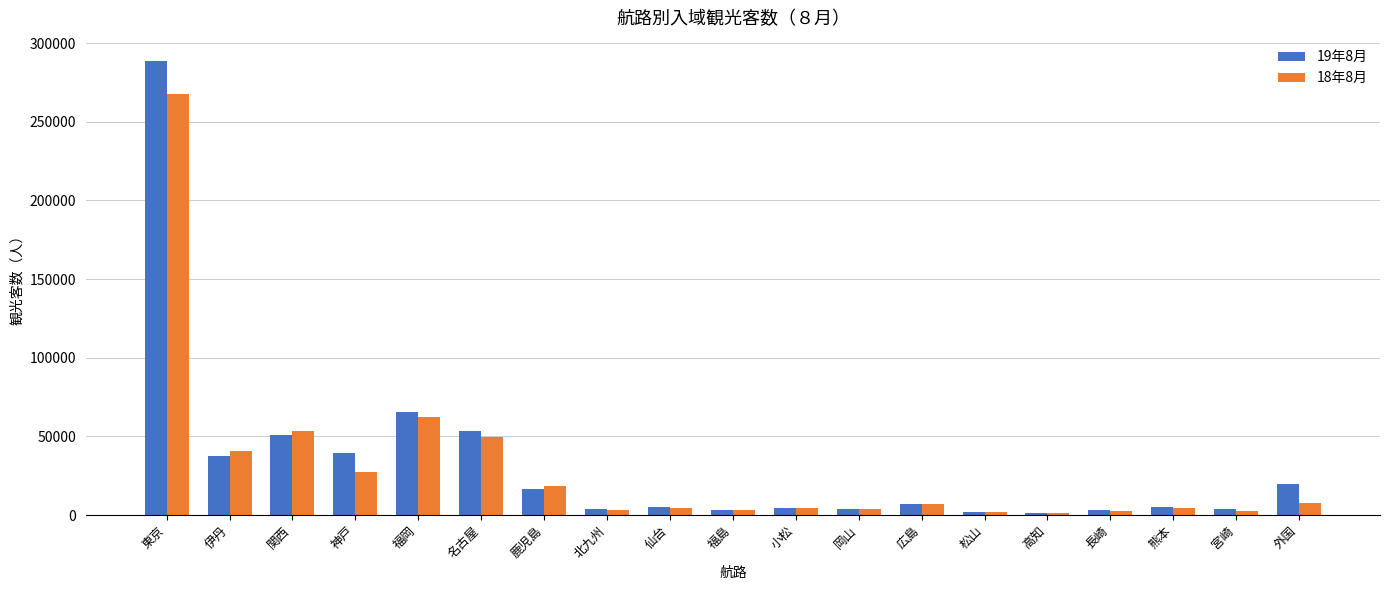

At which category does the chart reach its peak across all series?

東京